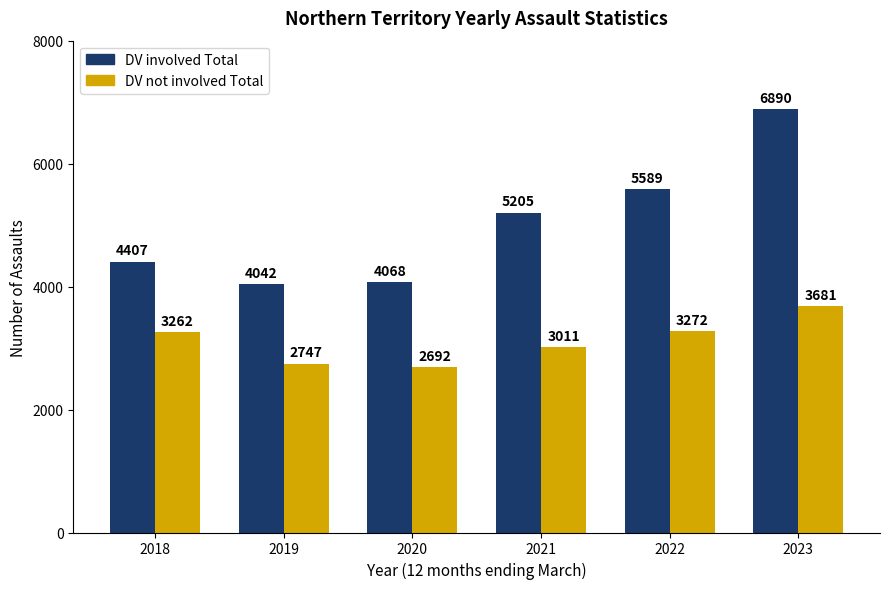

What is the difference between the highest and lowest values at 2018?

1145